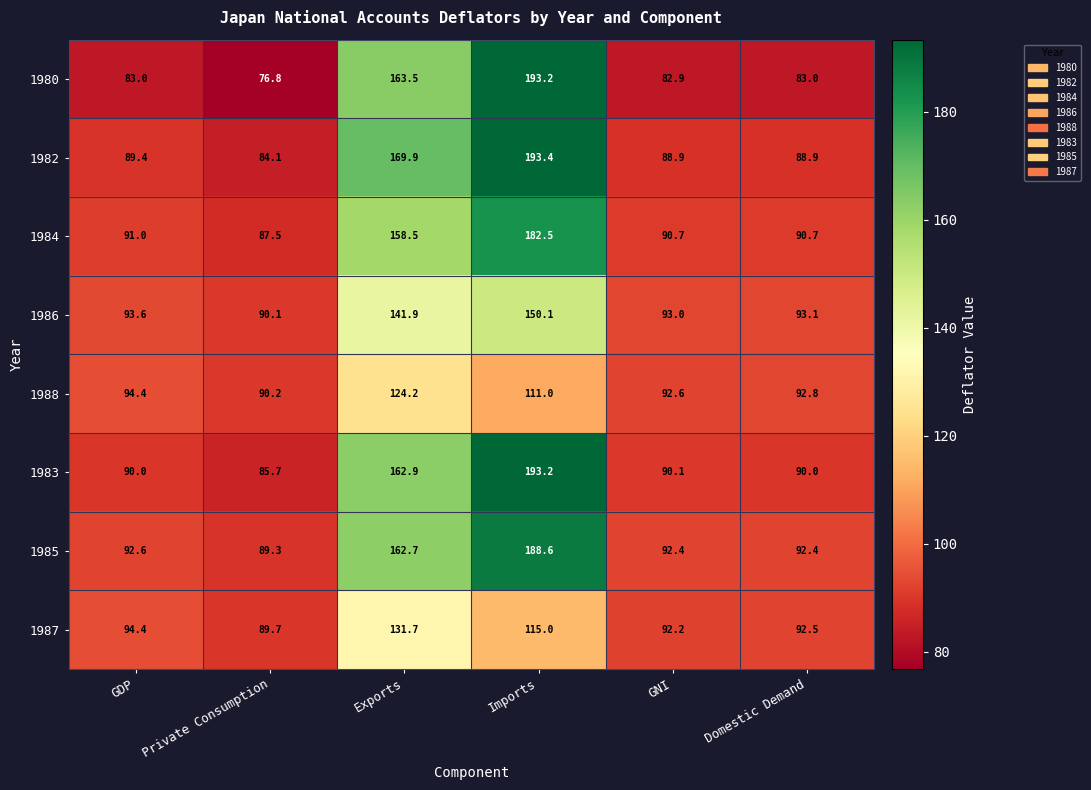

The value of 1980 at Imports is 193.2. True or false?

True